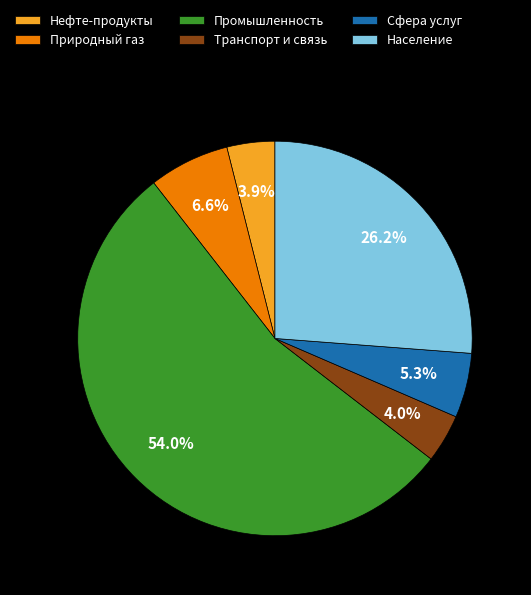

Which has a higher value, Транспорт и связь or Сфера услуг?

Сфера услуг